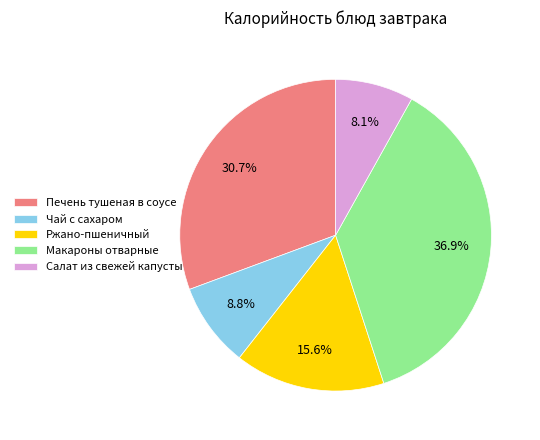

The Чай с сахаром slice represents 1% of the pie. True or false?

False